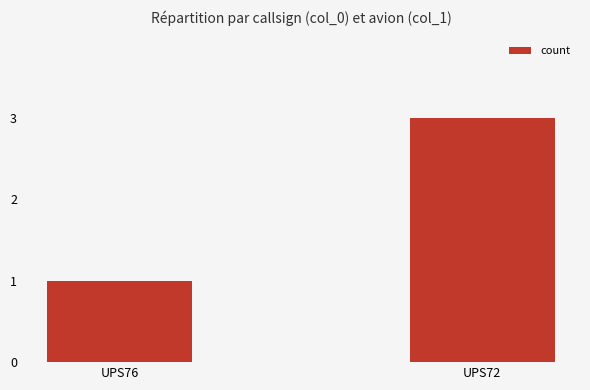

What is the difference between the values at UPS72 and UPS76?

2